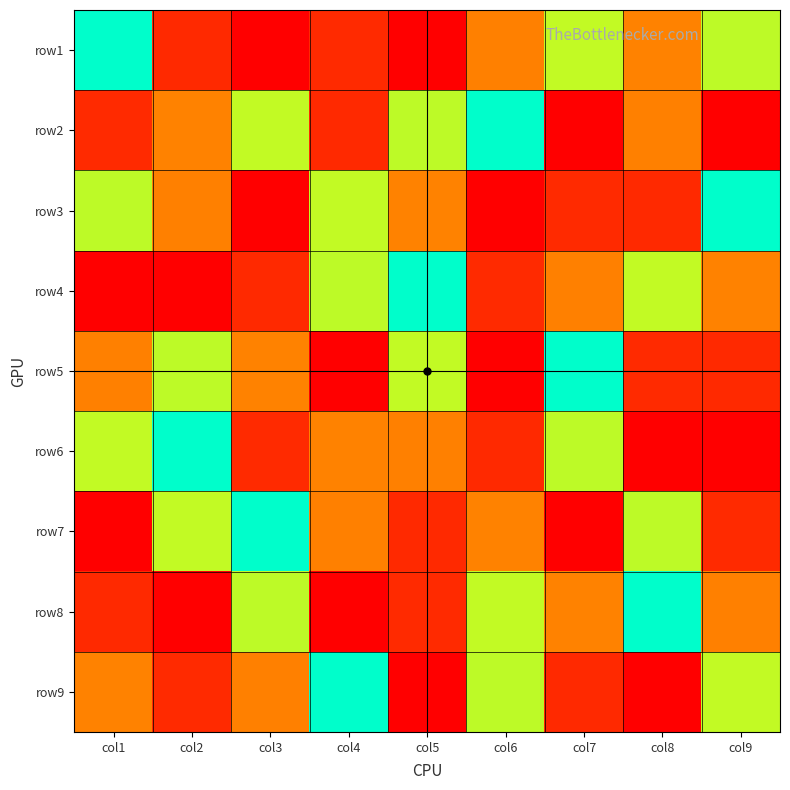

Count the number of categories in the chart.

9